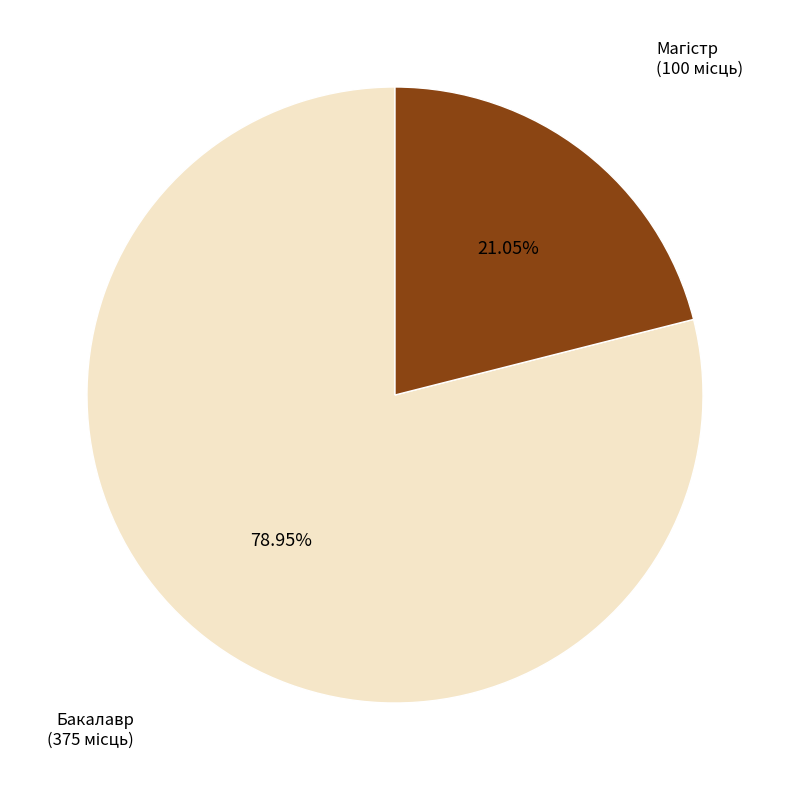

Does any single category account for the majority?

Yes